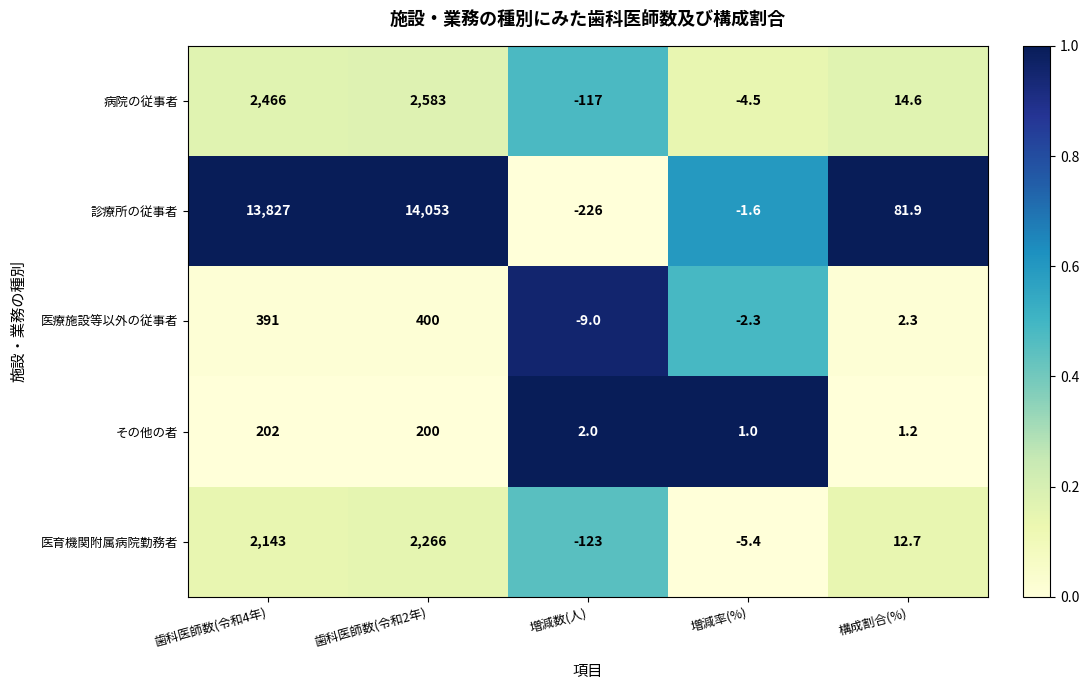

Reading left to right, list all the values displayed in this chart.

病院の従事者: 2466.0	2583.0	-117.0	-4.5	14.6
診療所の従事者: 13827.0	14053.0	-226.0	-1.6	81.9
医療施設等以外の従事者: 391.0	400.0	-9.0	-2.3	2.3
その他の者: 202.0	200.0	2.0	1.0	1.2
医育機関附属病院勤務者: 2143.0	2266.0	-123.0	-5.4	12.7